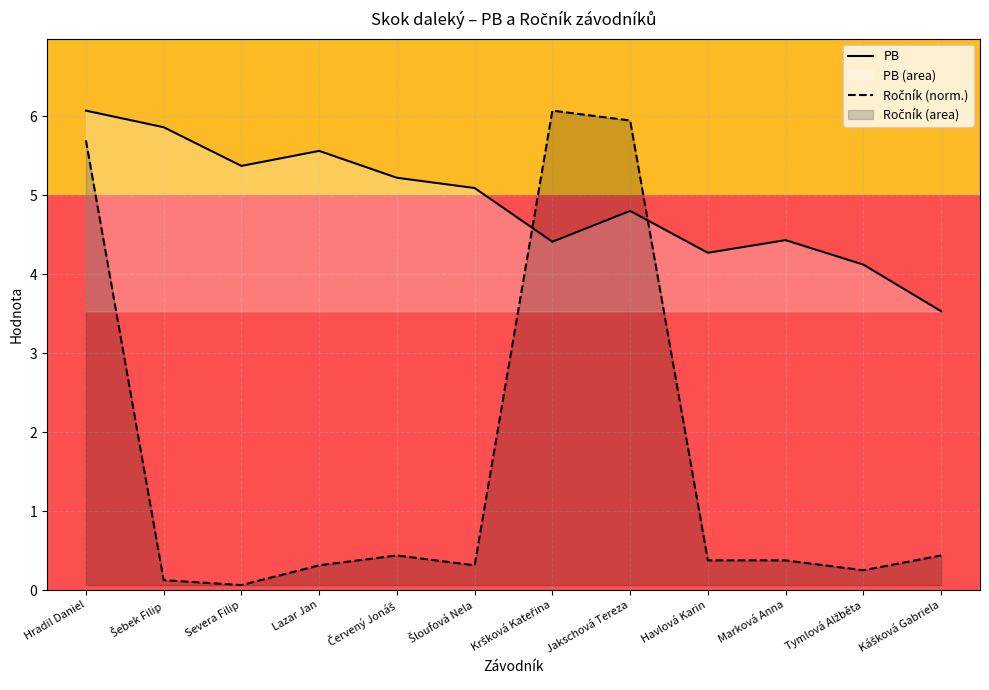

Which label corresponds to the largest value in the chart?

Hradil Daniel